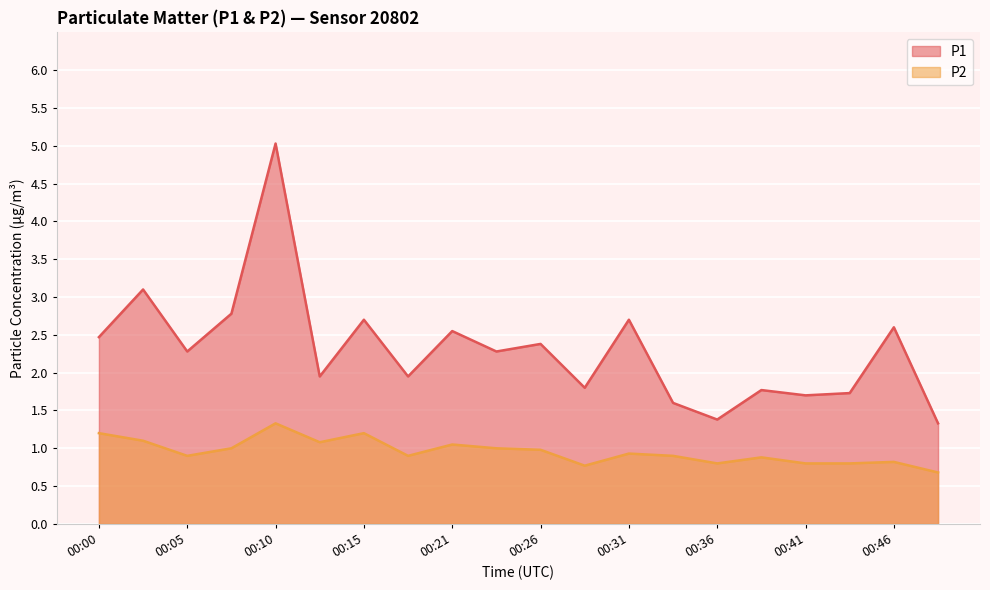

How many data points in P1 are less than 2?

9